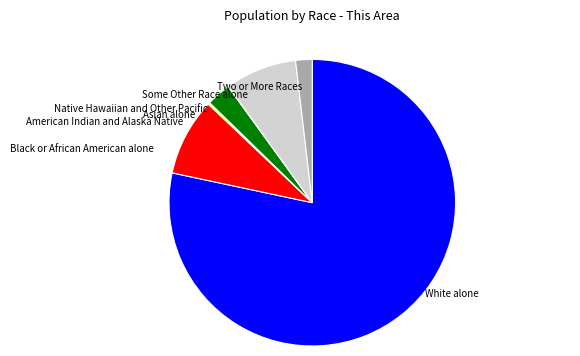

Is White alone the majority of the pie?

Yes